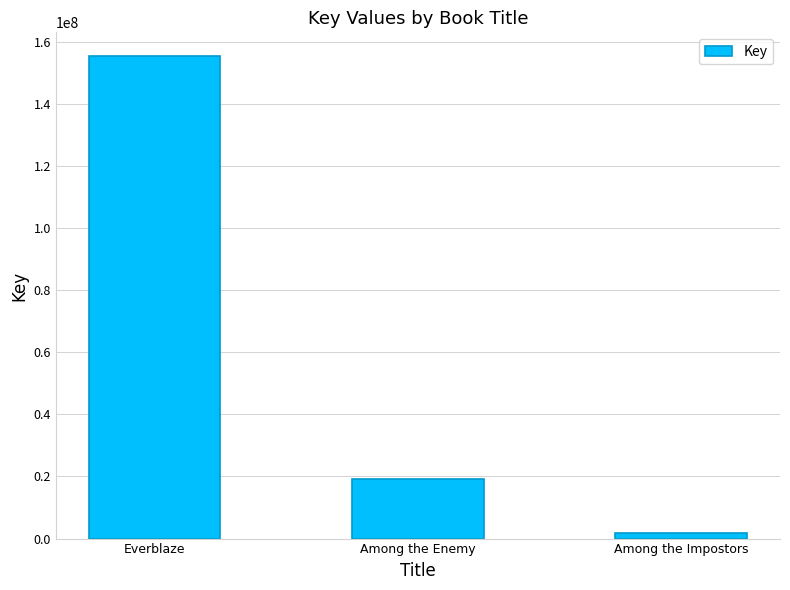

Reading left to right, what are all the values shown in this chart?

Everblaze=155307154	Among the Enemy=19295994	Among the Impostors=1804927